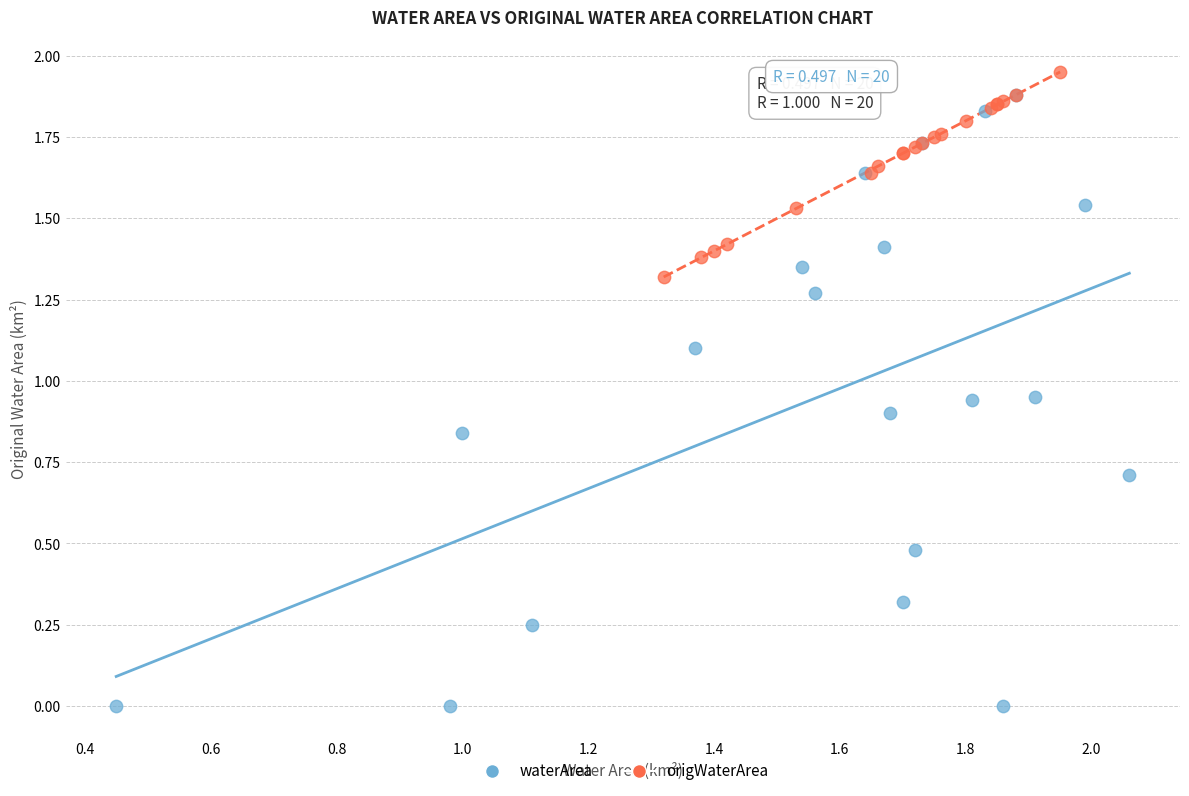

Which series contains the lowest Y value?

waterArea